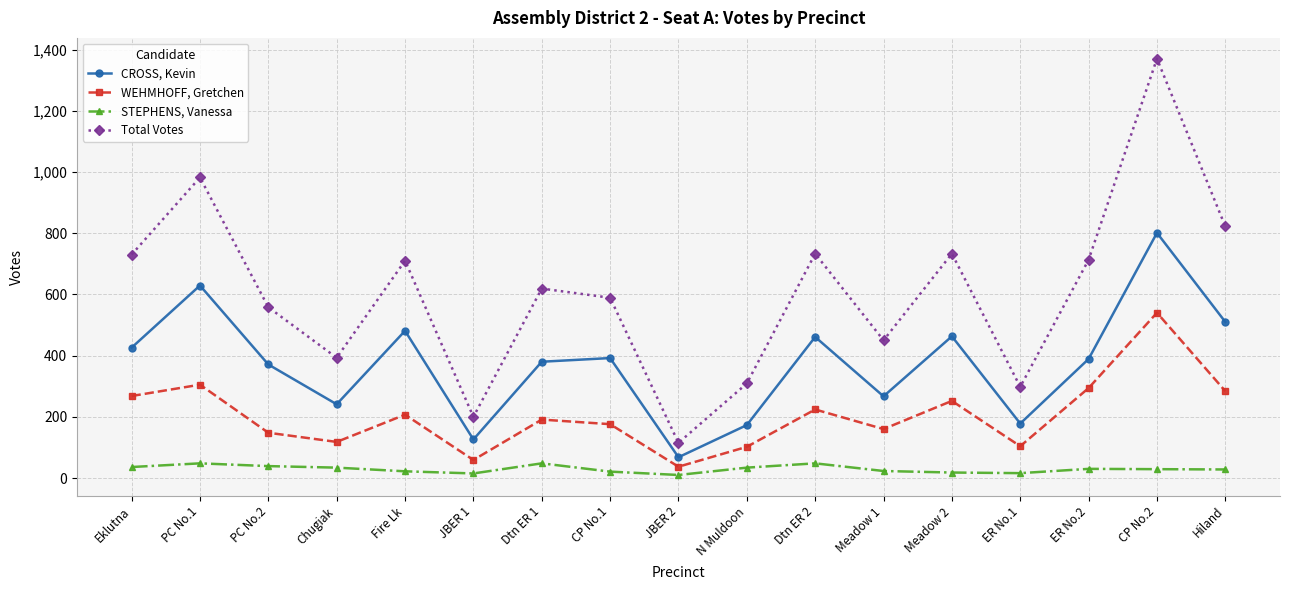

What is the approximate value of WEHMHOFF, Gretchen at CP No.1, to the nearest 100?

200